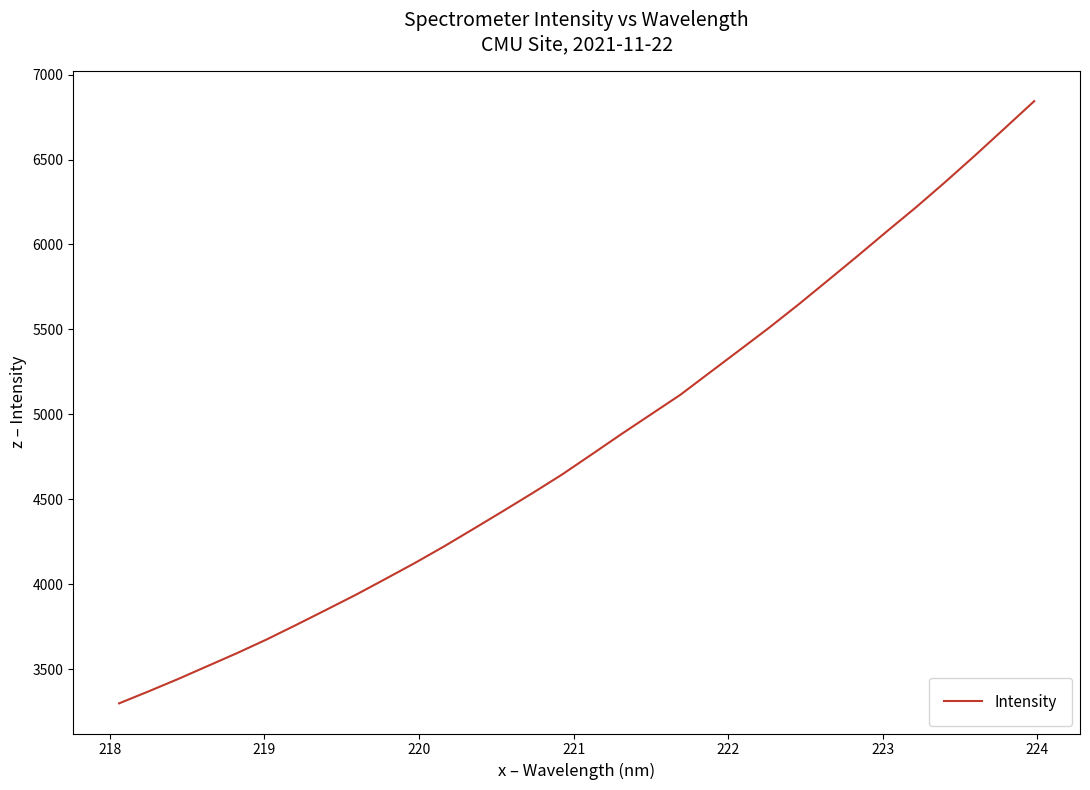

What is the minimum value shown in the chart?

3298.3